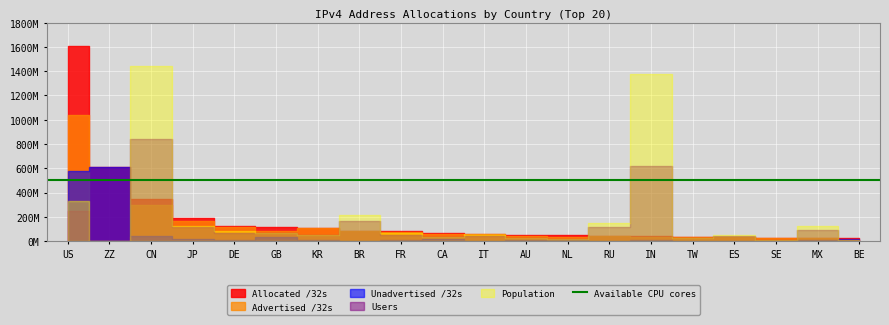

True or false: Allocated /32s and Unadvertised /32s cross at least once.

False